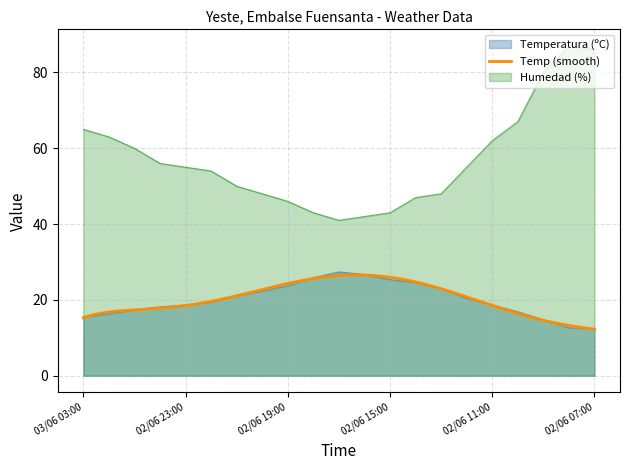

What is the sum of the Temperatura (ºC) values at 02/06 09:00 and 02/06 18:00?

40.7